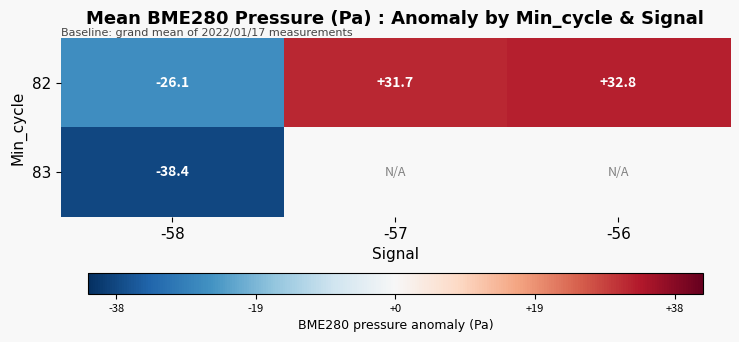

What is the difference between the 82 values at -57 and -56?

1.1